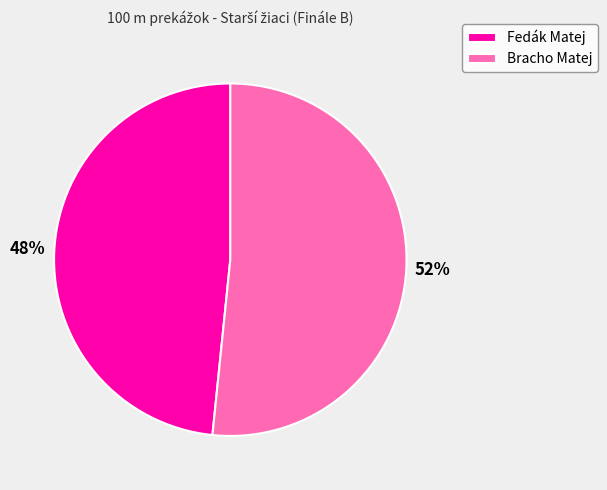

Rank the categories by value from lowest to highest.

Fedák Matej, Bracho Matej